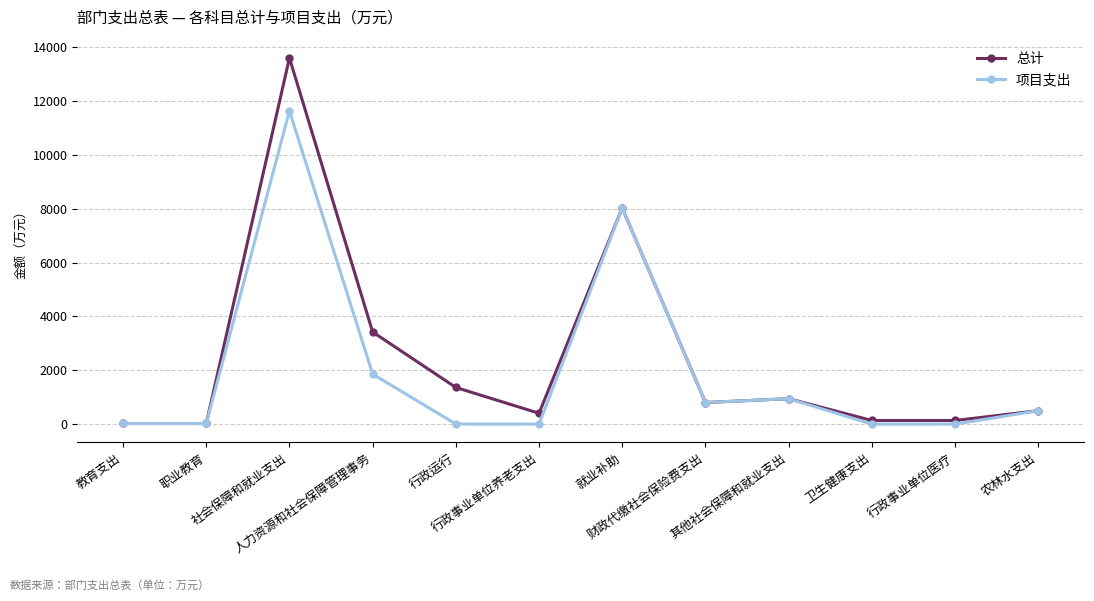

What is the greatest value displayed?

13608.2